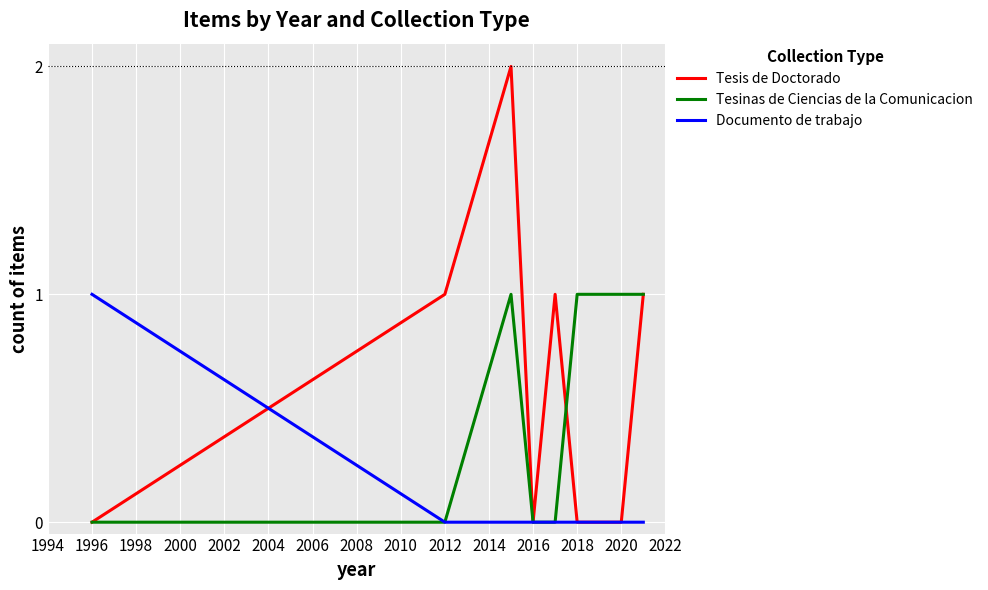

What are all the series names shown in the legend?

Tesis de Doctorado, Tesinas de Ciencias de la Comunicacion, Documento de trabajo